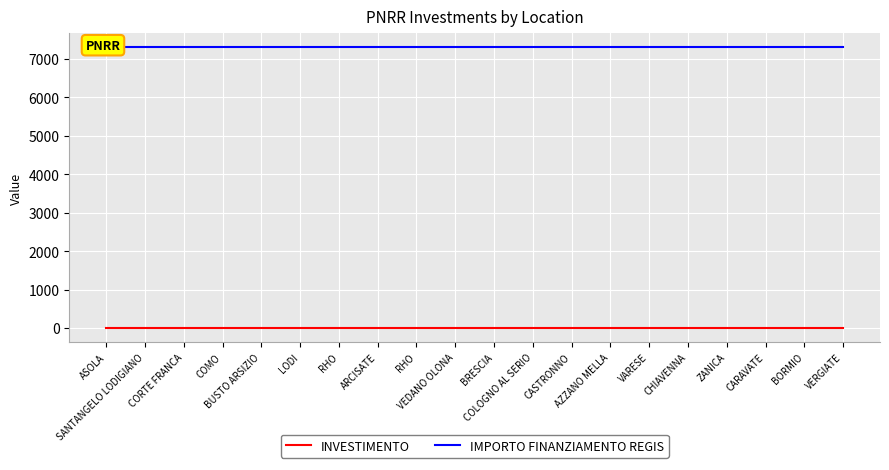

The value of IMPORTO FINANZIAMENTO REGIS at CHIAVENNA is 9978.3. True or false?

False